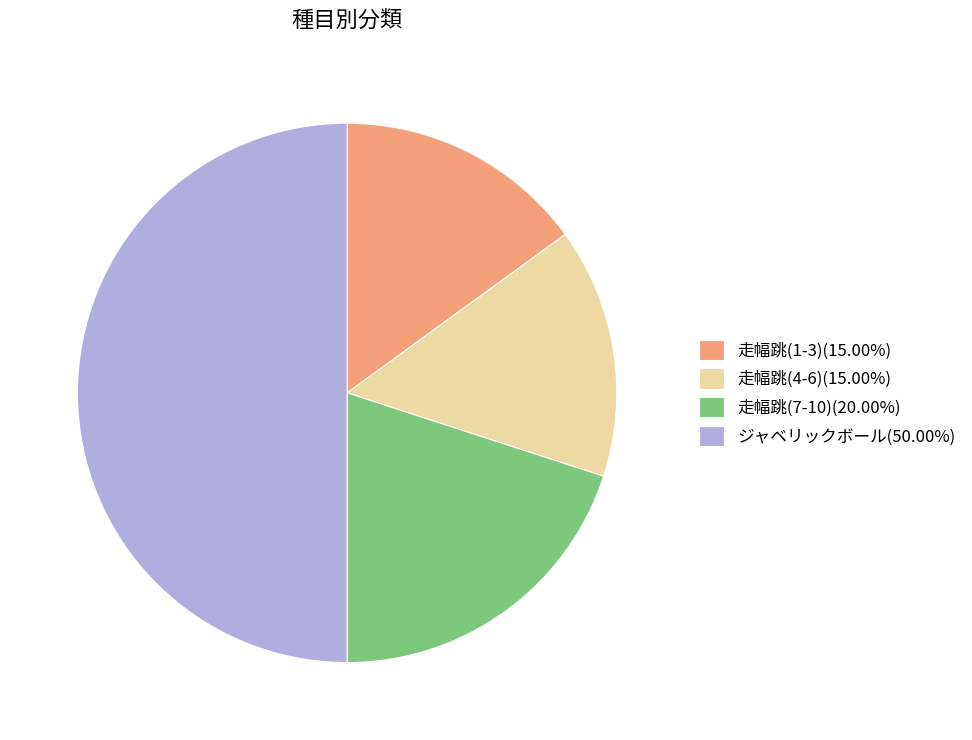

Combined, do ジャベリックボール(50.00%) and 走幅跳(1-3)(15.00%) account for over 50%?

Yes